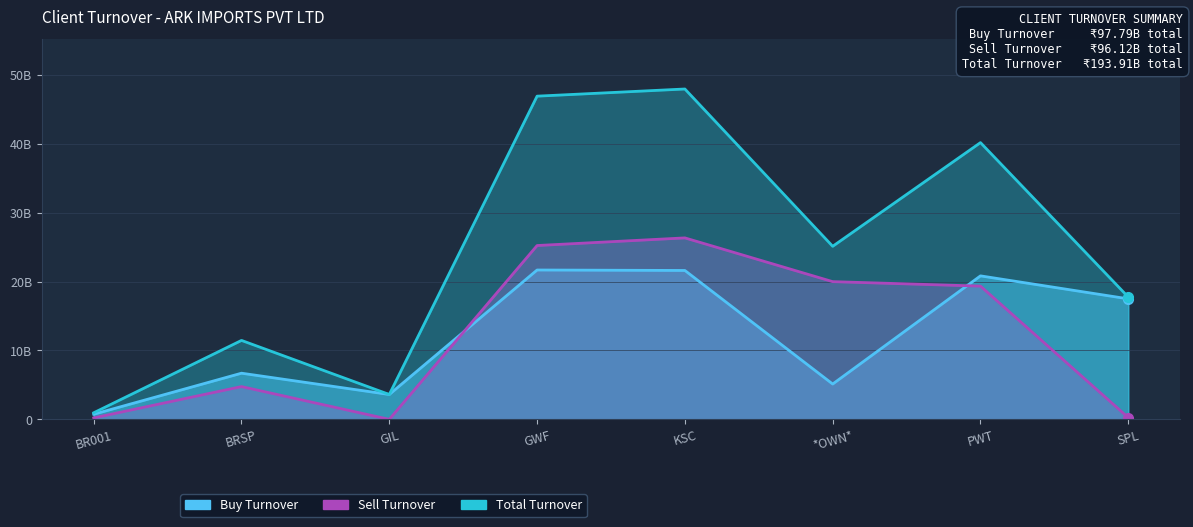

Where is the first local maximum for Sell Turnover?

BRSP